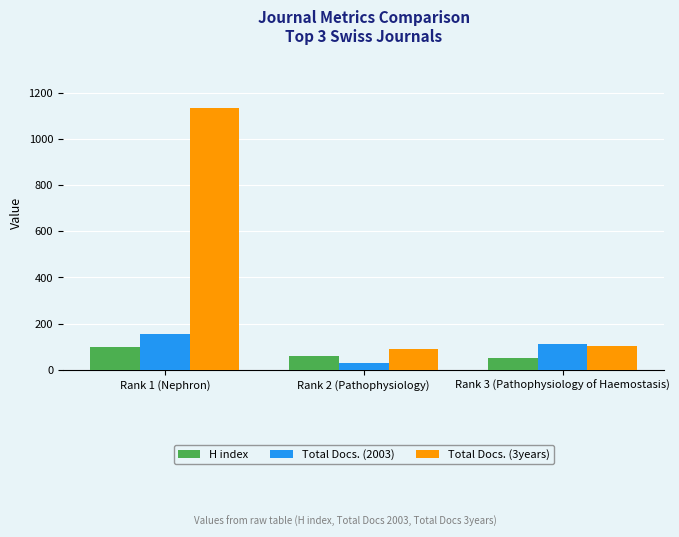

What position from the right is Rank 2 (Pathophysiology)?

2